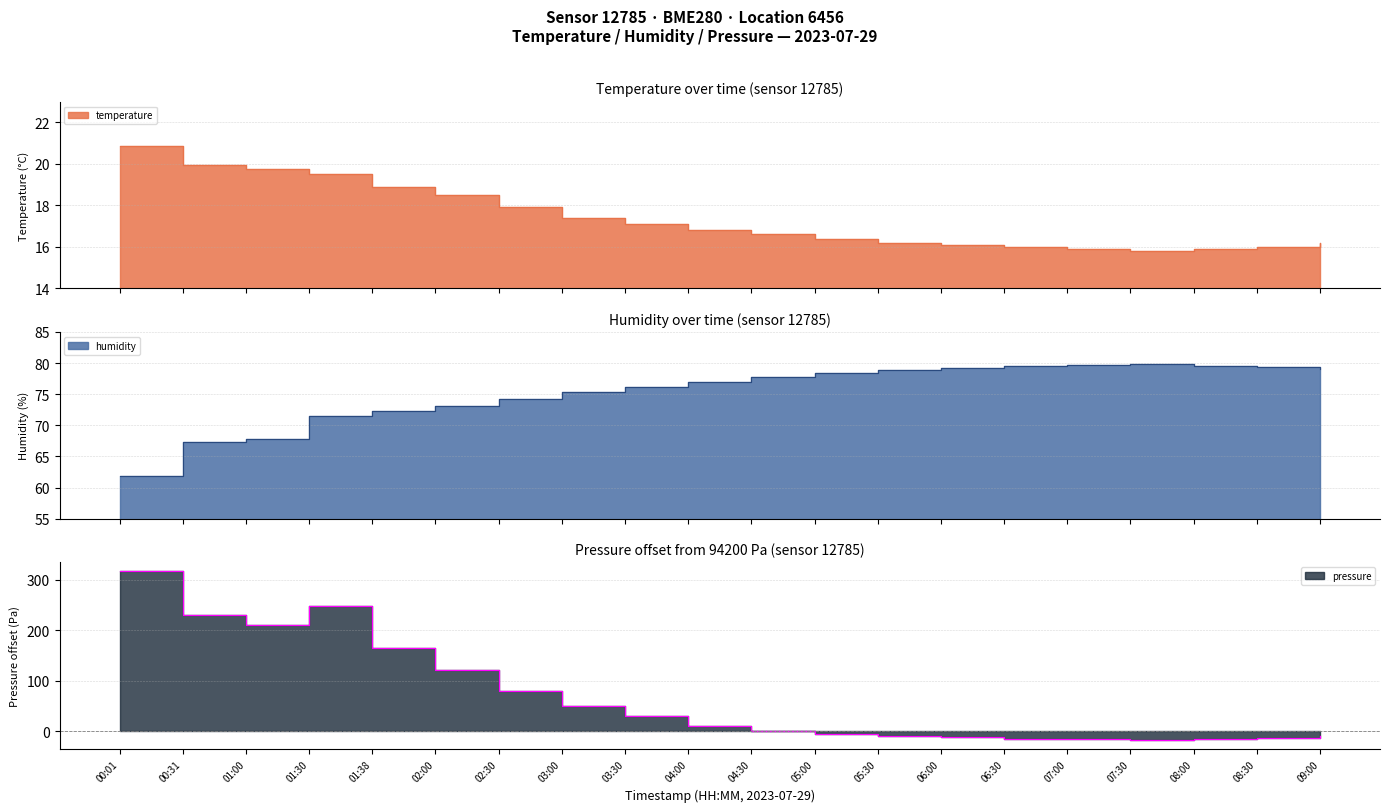

Is it true that pressure_norm equals 55.4 at 01:38?

False